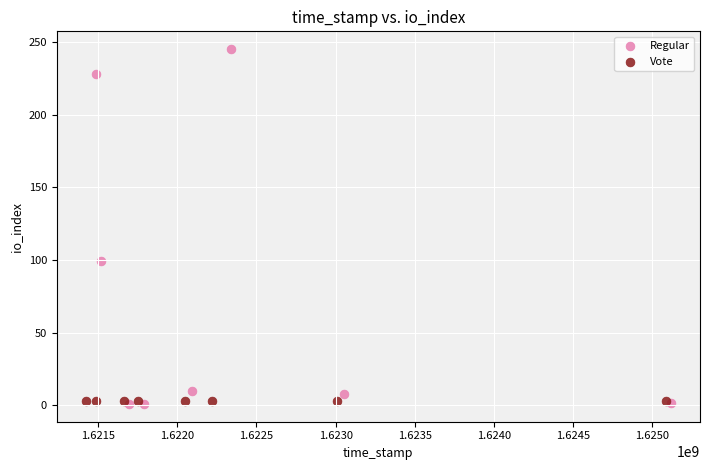

What are all the series names shown in the legend?

Regular, Vote